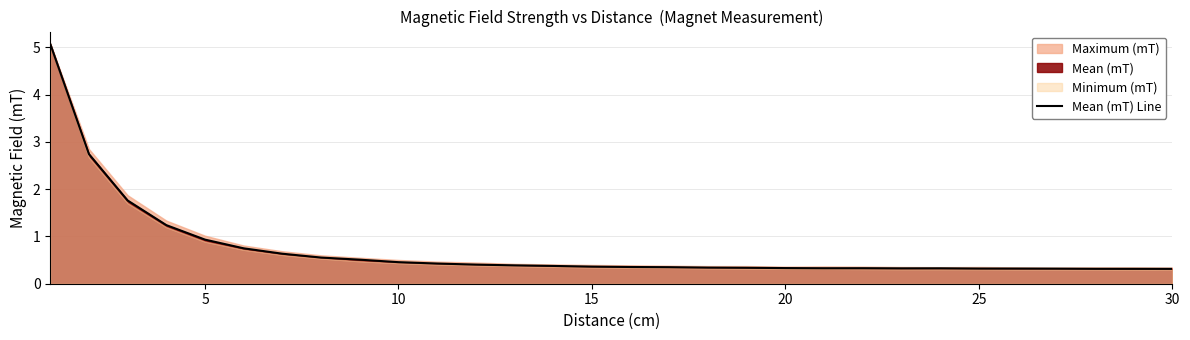

What is the lowest value of the Mean (mT) Line series?

0.3